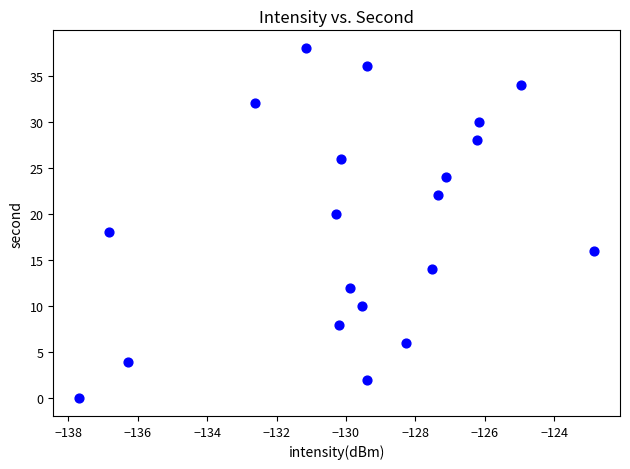

What is the range of Y values (max minus min)?

38